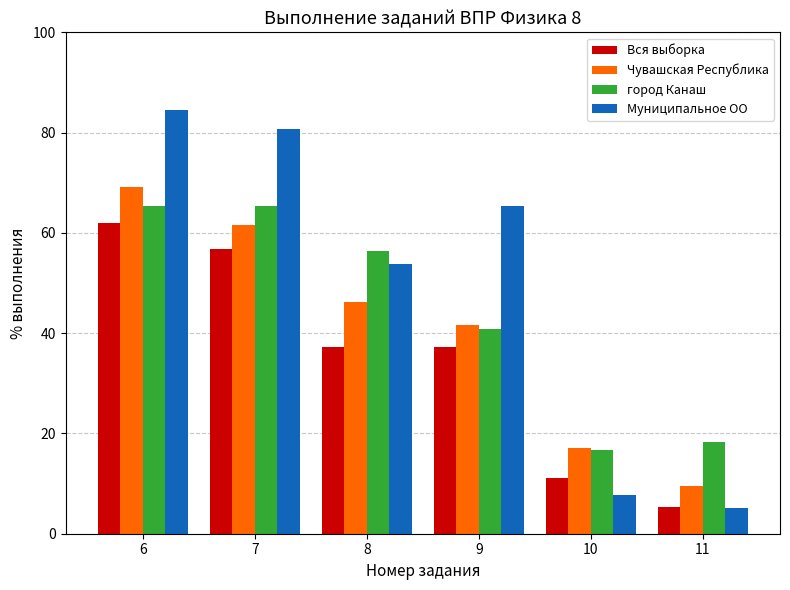

What is the difference between the maximum and minimum values in the Чувашская Республика series?

59.7